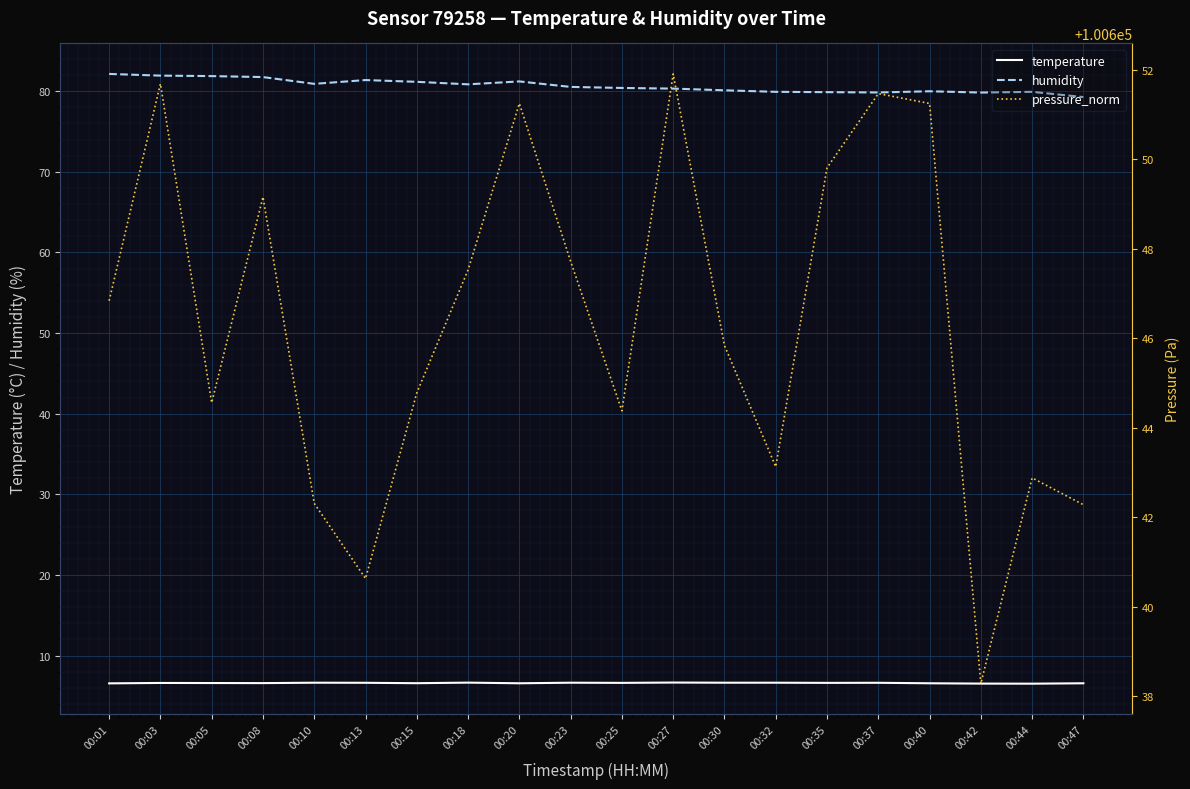

Reading left to right, transcribe all the data shown in this chart.

temperature: 6.5	6.6	6.6	6.6	6.6	6.6	6.6	6.6	6.6	6.6	6.6	6.7	6.6	6.6	6.6	6.6	6.6	6.5	6.5	6.6
humidity: 82.1	81.9	81.9	81.8	80.9	81.4	81.2	80.8	81.2	80.5	80.4	80.3	80.1	79.9	79.9	79.8	80.0	79.8	79.9	79.3
pressure_norm: 100646.8	100651.7	100644.6	100649.2	100642.3	100640.6	100644.8	100647.5	100651.2	100647.7	100644.4	100651.9	100645.8	100643.1	100649.8	100651.5	100651.2	100638.3	100642.9	100642.3